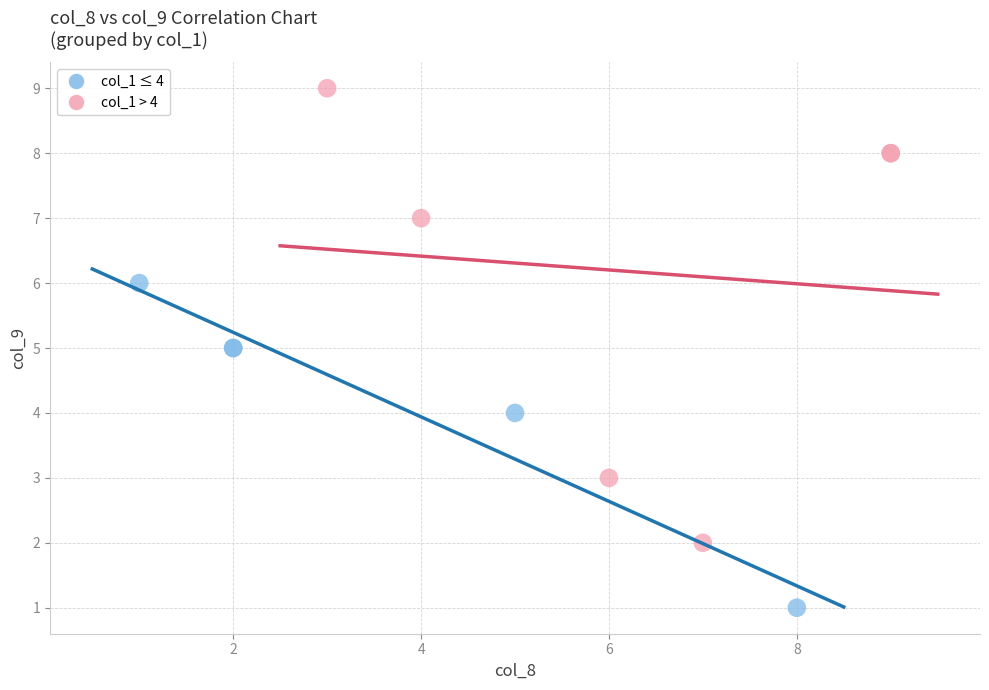

Which series contains the highest Y value?

col_1 > 4